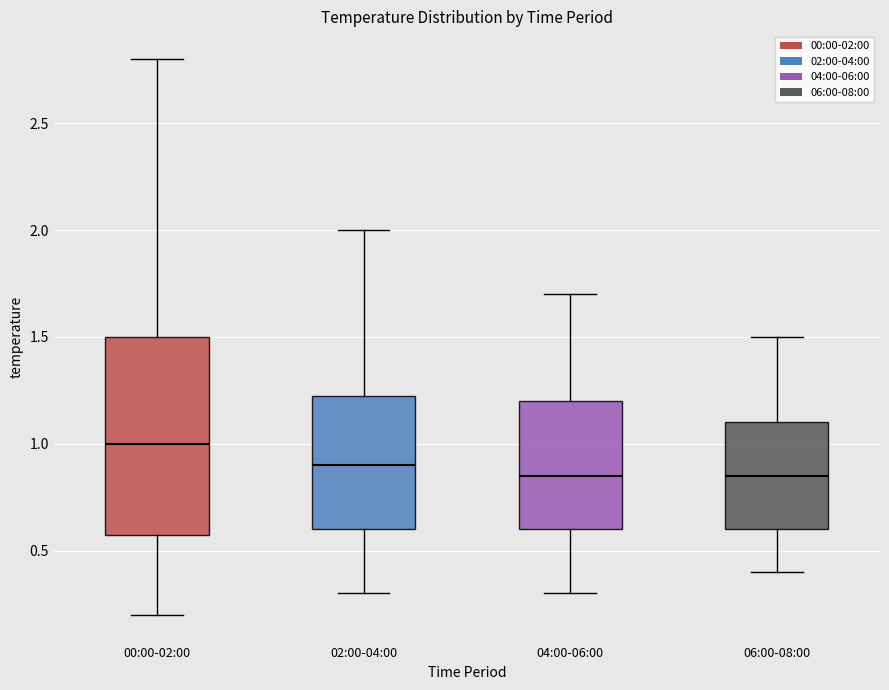

Reading left to right, read every box against the y-axis: the position of its median line, the range the box covers, and the ends of its whiskers. The values are not printed on the chart, so give them approximately, as read against the axis.

00:00-02:00: median 1.00, box 0.60 to 1.50, whiskers 0.20 to 2.80
02:00-04:00: median 0.90, box 0.60 to 1.25, whiskers 0.30 to 2.00
04:00-06:00: median 0.85, box 0.60 to 1.20, whiskers 0.30 to 1.70
06:00-08:00: median 0.85, box 0.60 to 1.10, whiskers 0.40 to 1.50